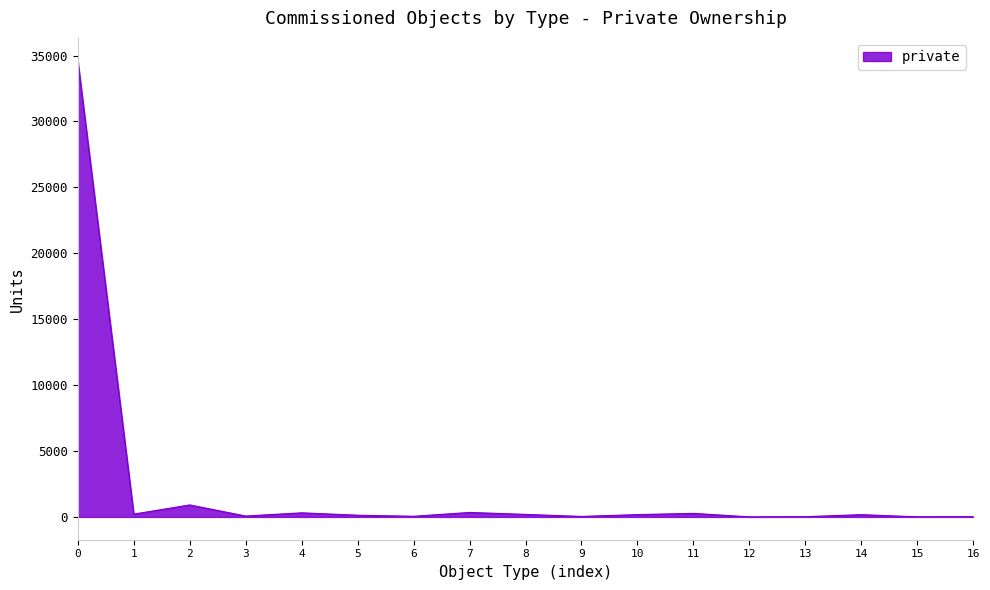

Does the chart have visible grid lines?

No